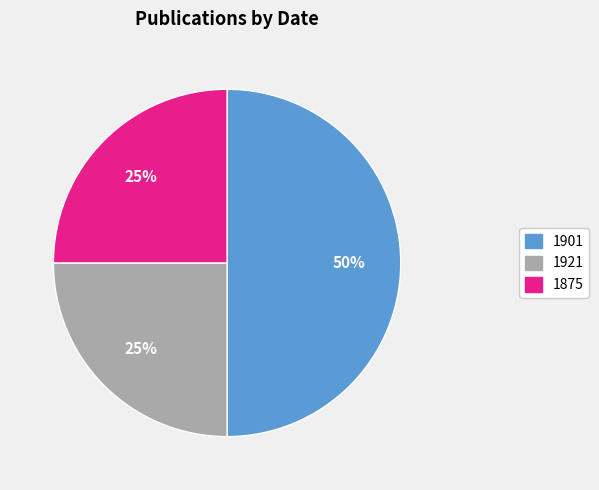

Does 1875 account for over 50% of the chart?

No